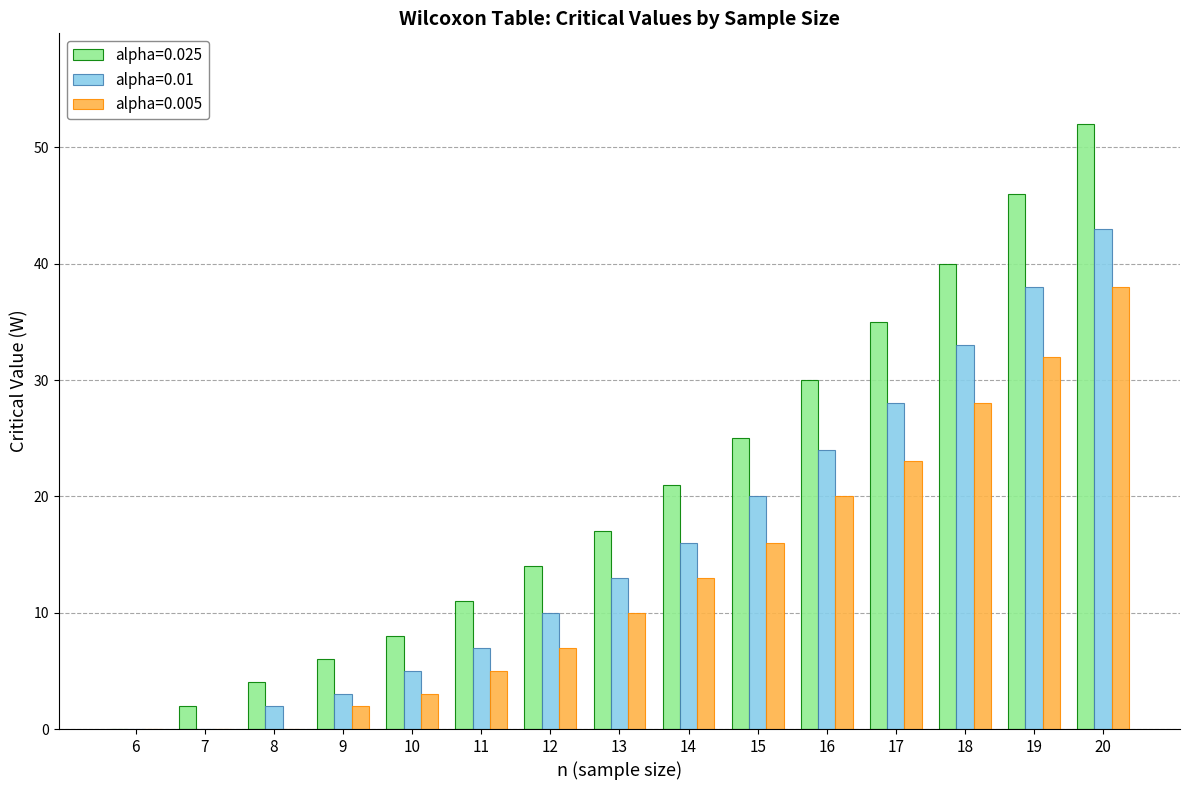

What are all the series names shown in the legend?

alpha=0.025, alpha=0.01, alpha=0.005